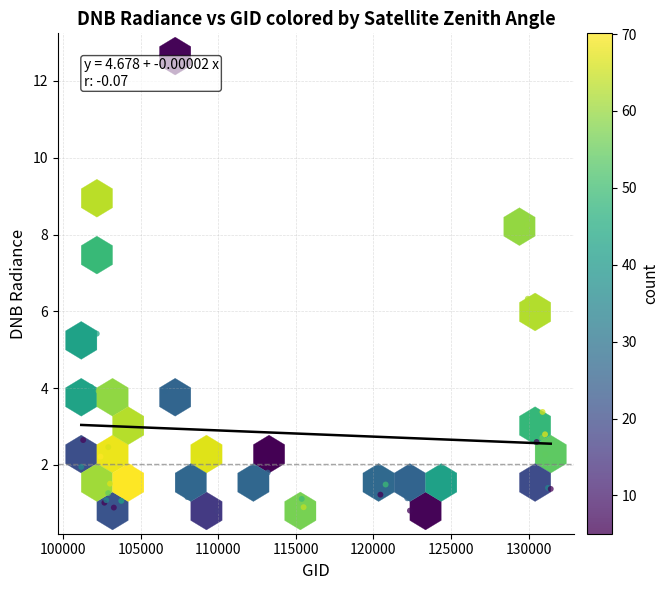

What Y value in the scatter plot is closest to 6?

6.3